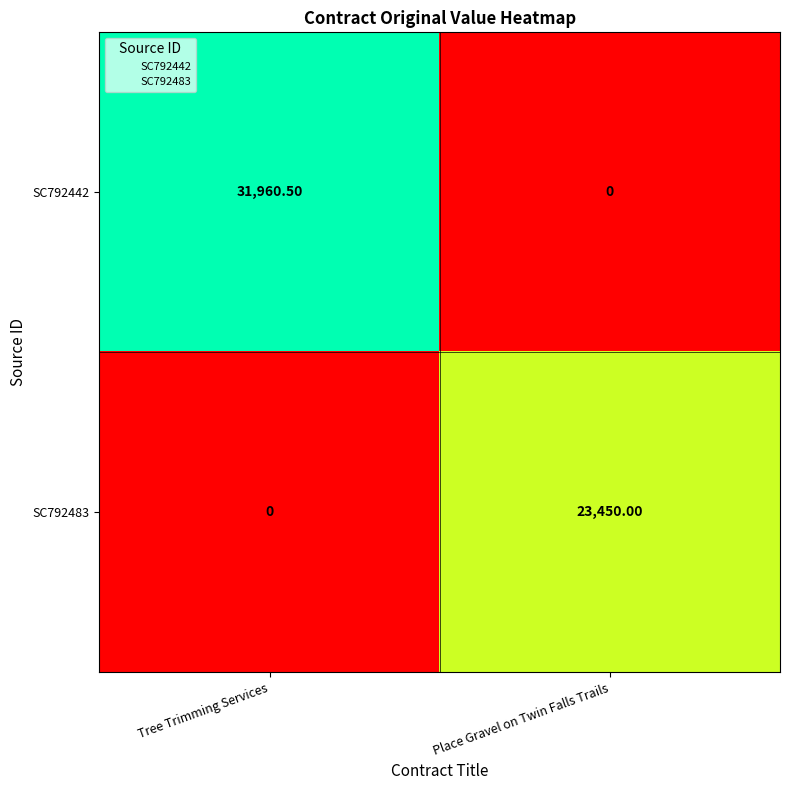

At which label is SC792442 closest to 15980?

Place Gravel on Twin Falls Trails